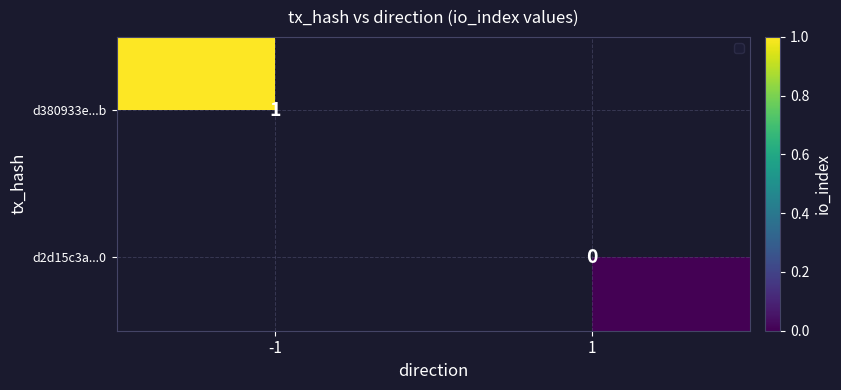

The d380933e...b series shows 1 at -1. True or false?

True